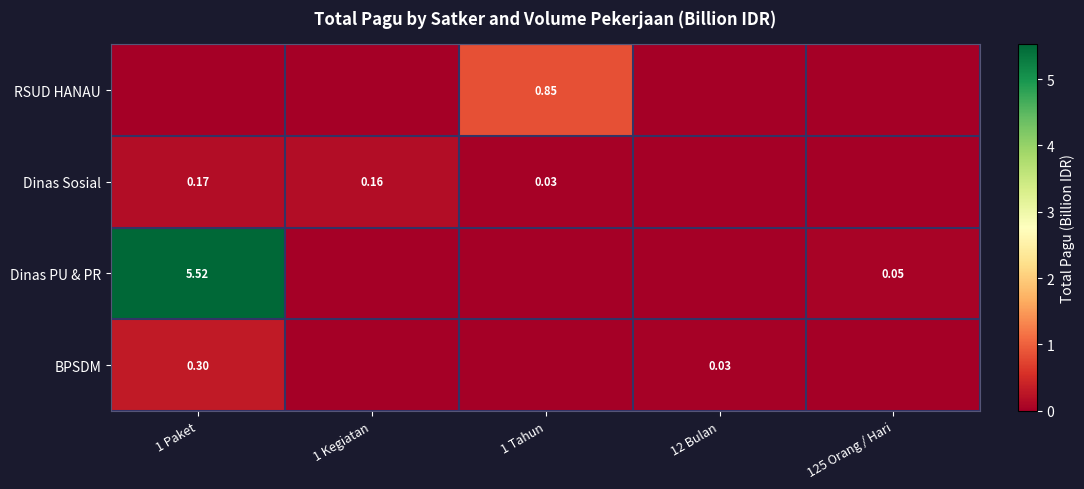

Rank the series at 1 Tahun from lowest to highest value.

Dinas PU & PR, BPSDM, Dinas Sosial, RSUD HANAU